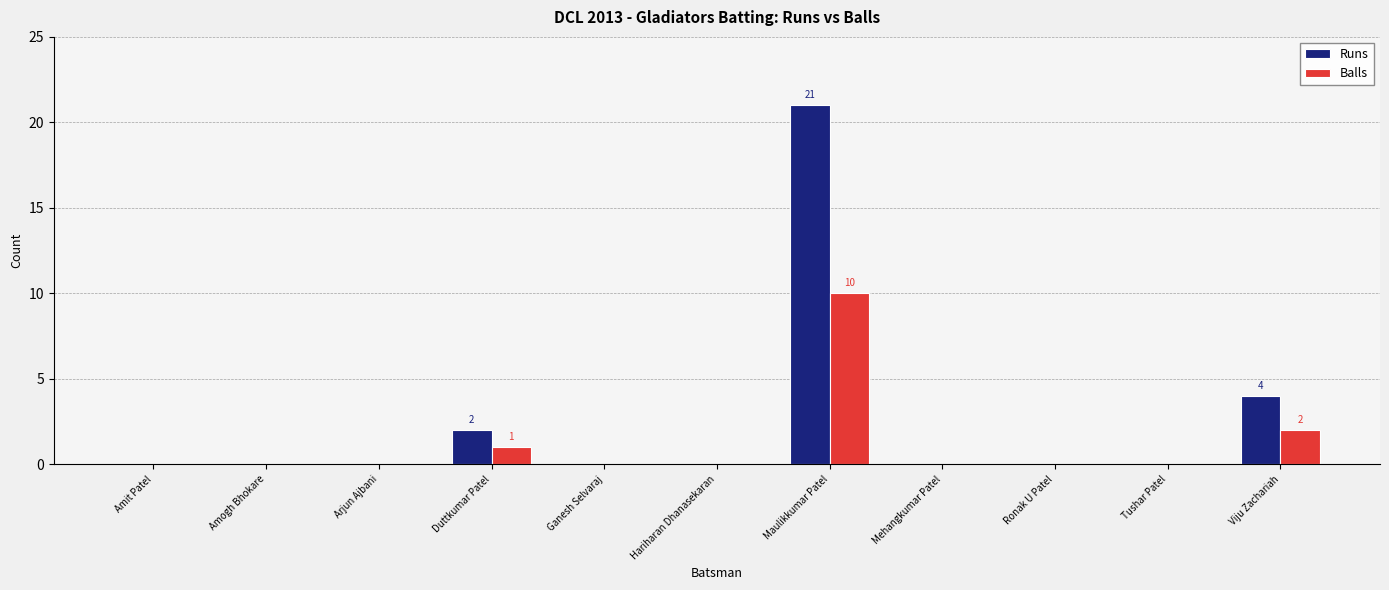

Is it true that Balls equals 0 at Tushar Patel?

True